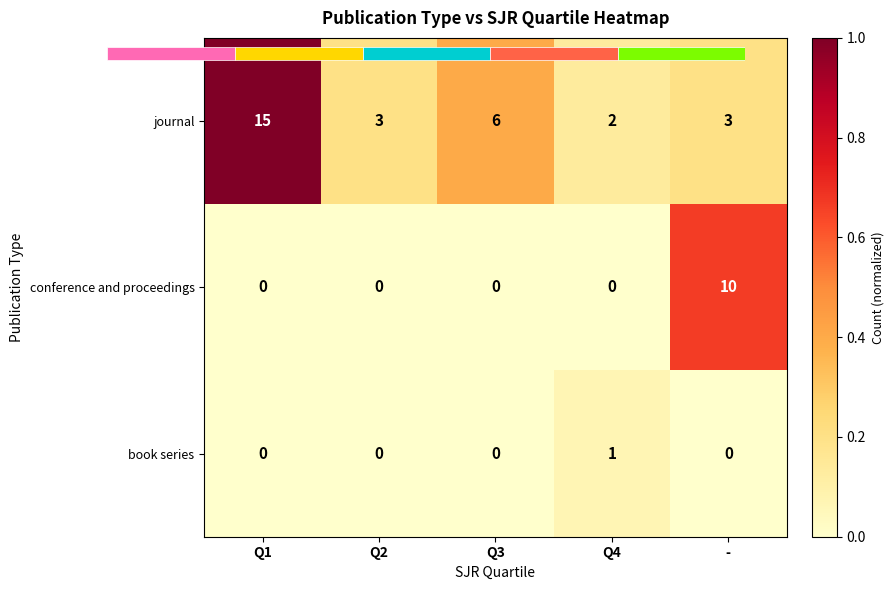

At which label does journal reach its peak?

Q1